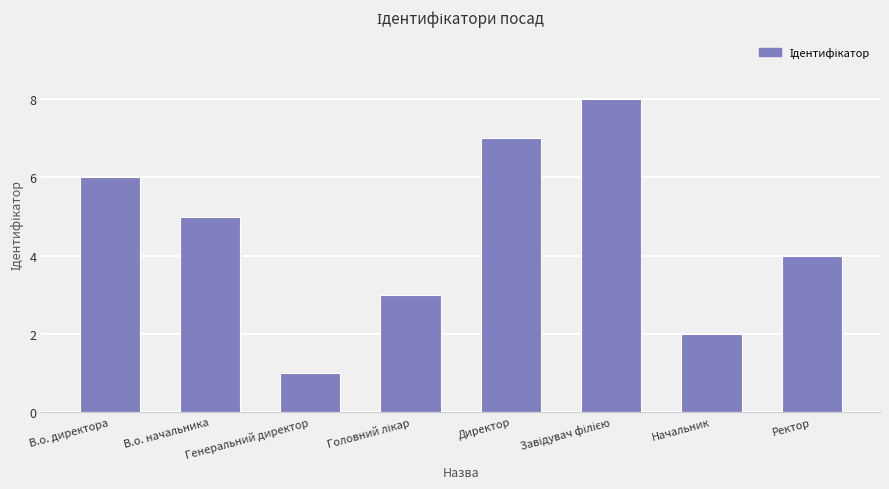

Approximately how many times larger is the value at Ректор compared to Начальник?

2.0